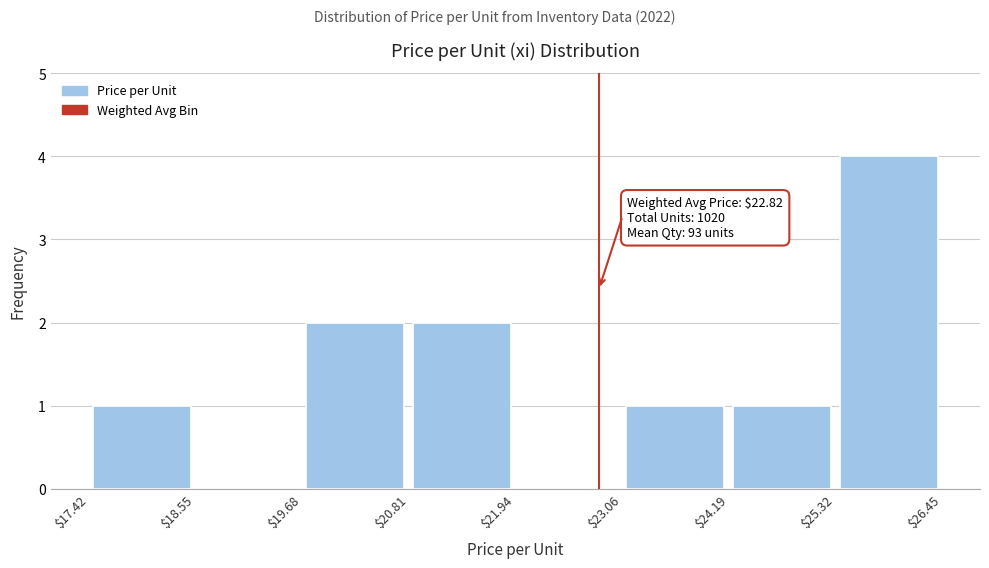

Which range on the x-axis has the tallest bar?

$25.32 to $26.45